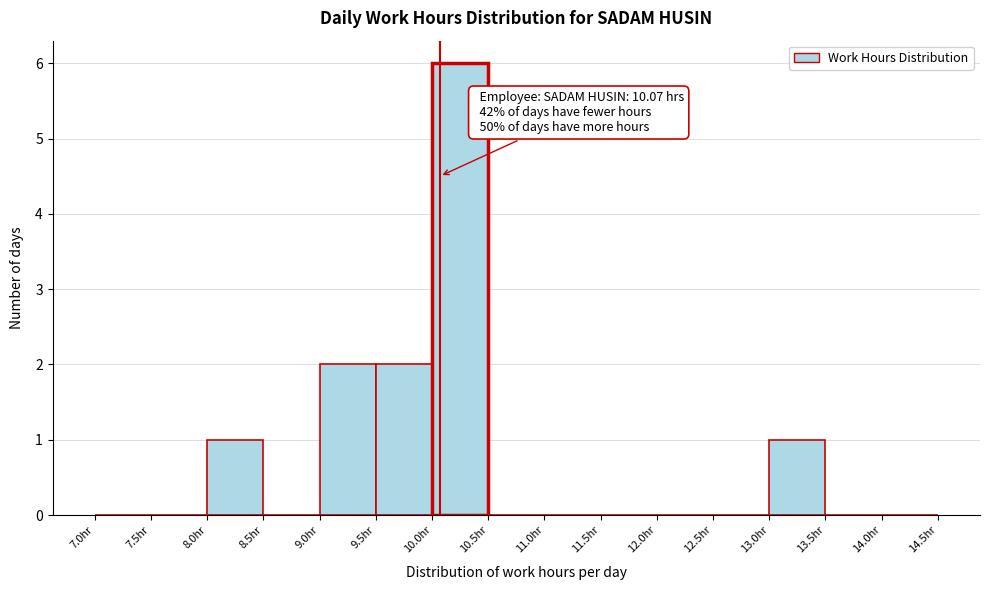

Over which range of the x-axis is the bar tallest?

10.0 to 10.5